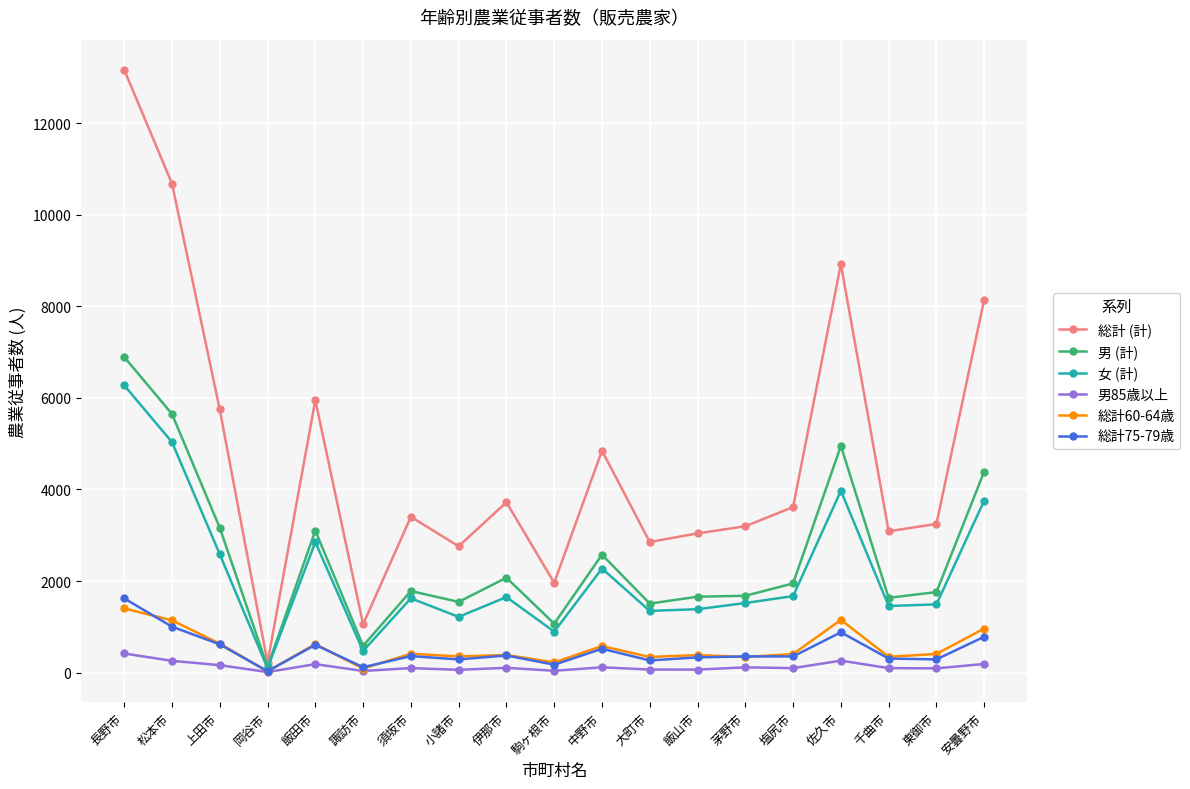

How many data points does each series have?

19